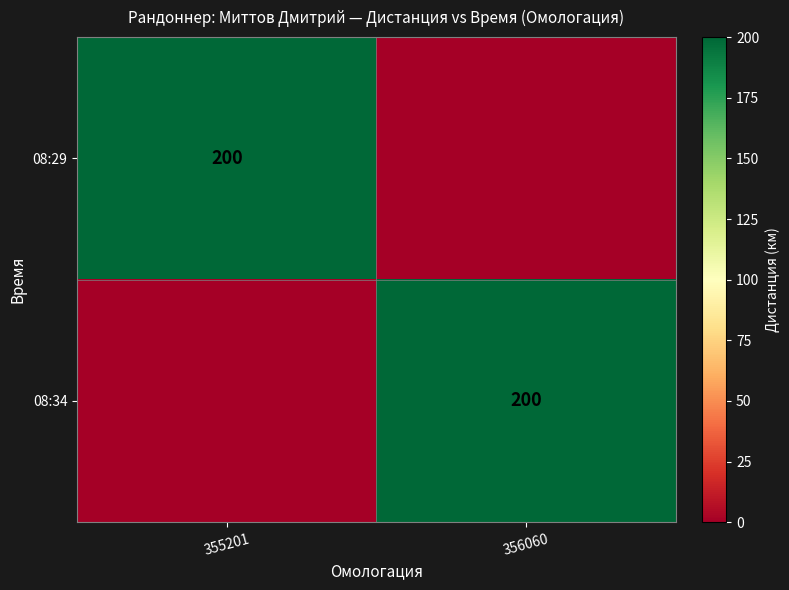

The 08:29 series shows 109 at 355201. True or false?

False